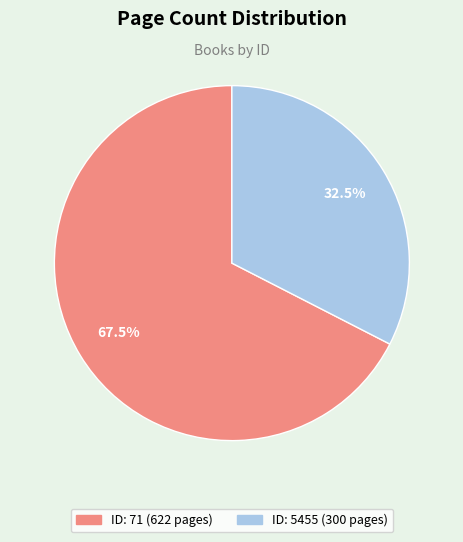

To the nearest percent, what is the difference between the largest and smallest slice percentages?

35%